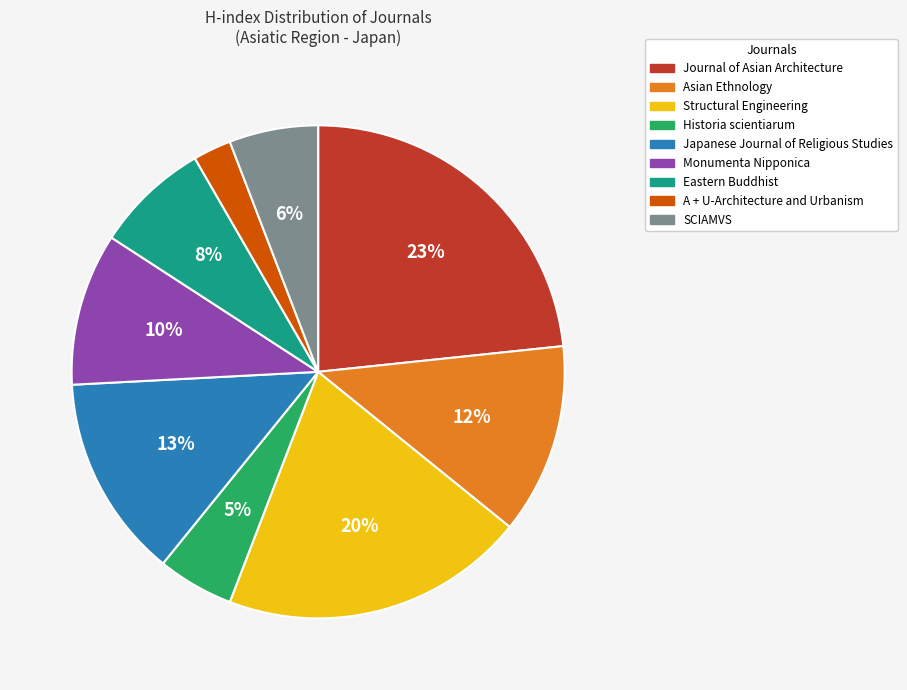

To the nearest percent, what is the difference between the largest and smallest slice percentages?

21%